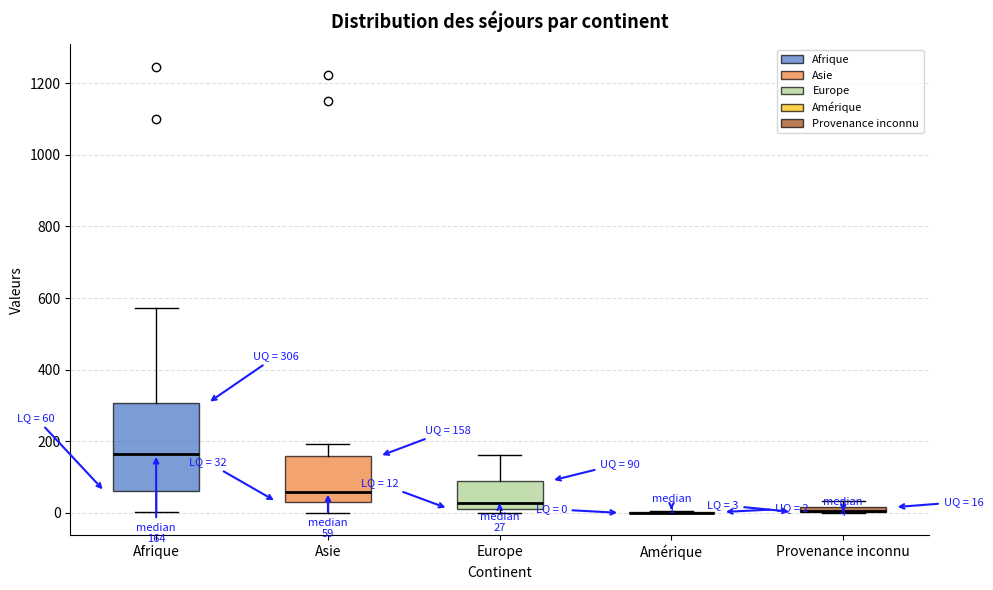

Comparing the boxes themselves (not the whiskers), which one is the tallest?

Afrique